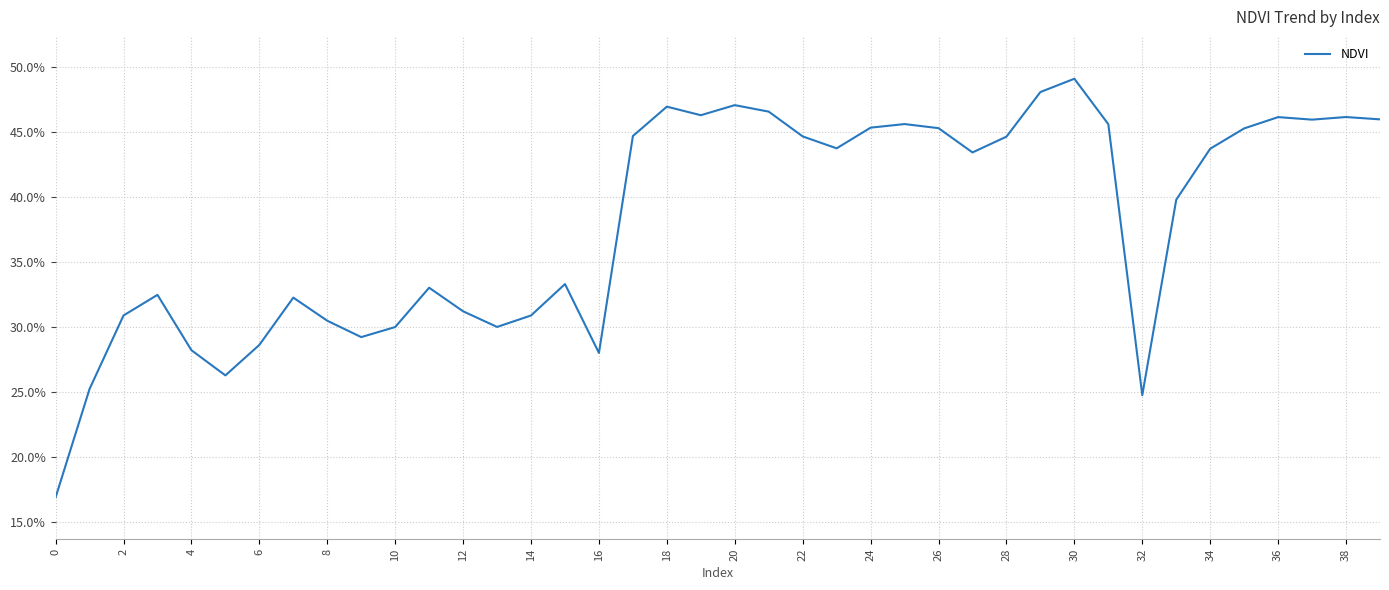

Does the chart have visible grid lines?

Yes